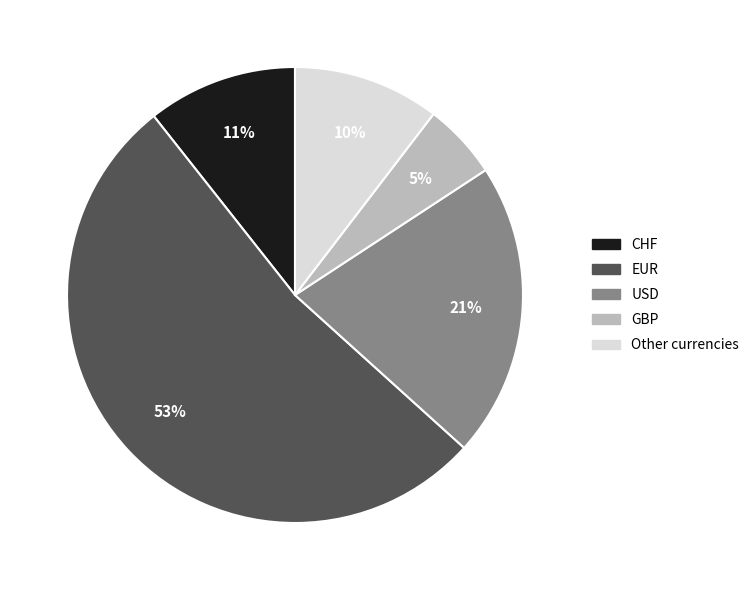

Which category accounts for the majority?

EUR